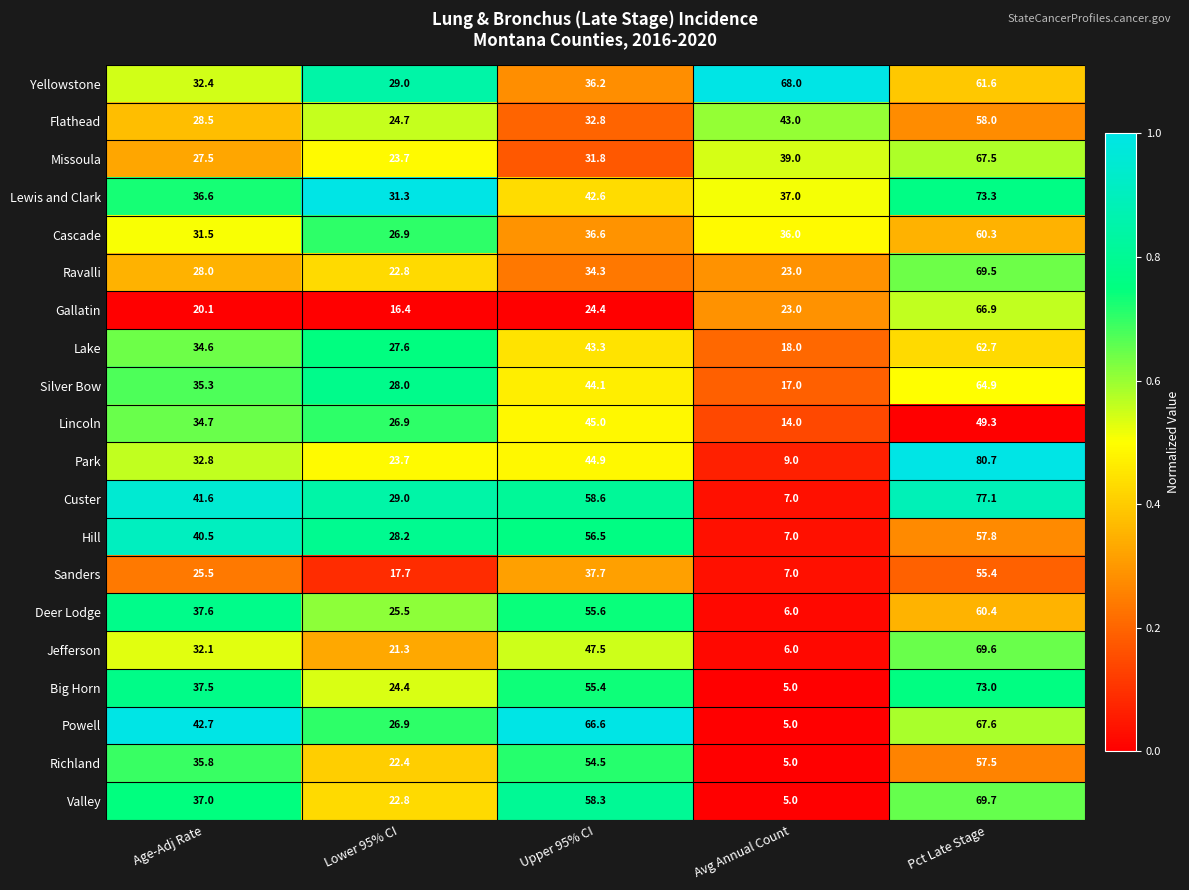

At which label does Missoula reach its peak?

Pct Late Stage